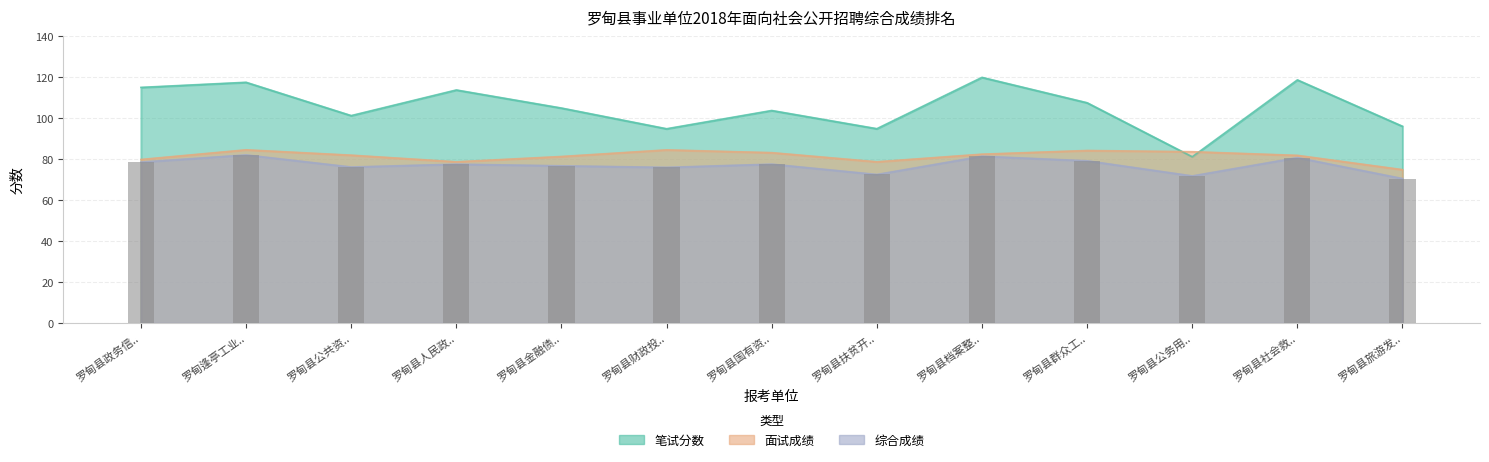

At which category does the chart reach its minimum across all series?

罗甸县旅游发..